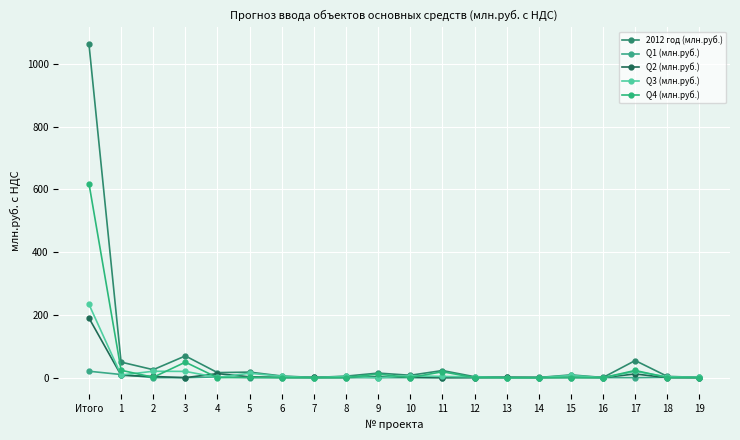

Which category has the highest value in the Q3 (млн.руб.) series?

Итого